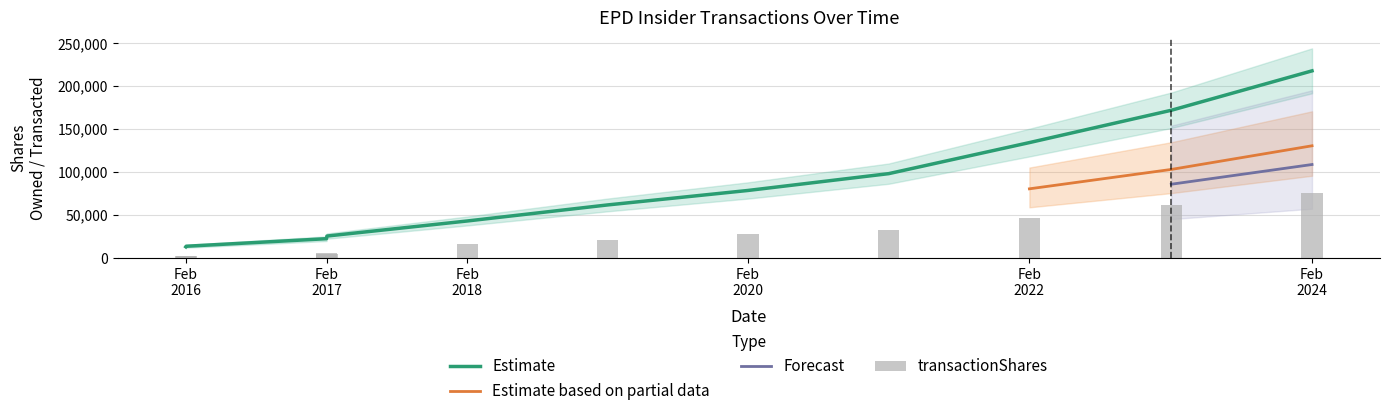

What is the total value across all series at 2021-02-18?

130613